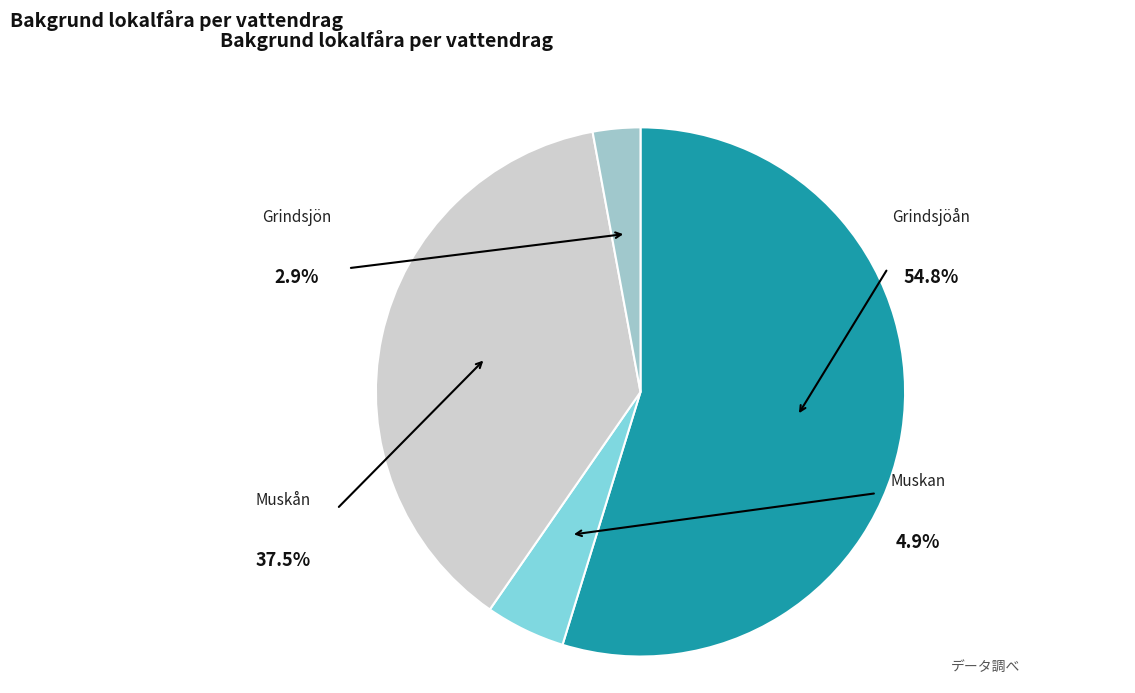

To the nearest percent, what percentage of the pie is Muskån?

37%